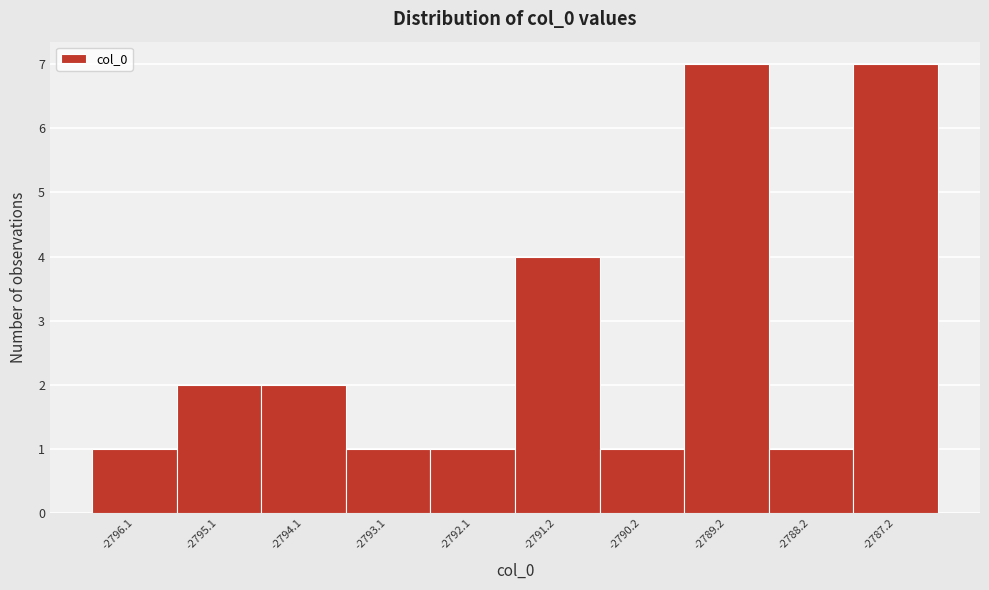

Reading left to right, transcribe all the data shown in this chart.

1	2	2	1	1	4	1	7	1	7